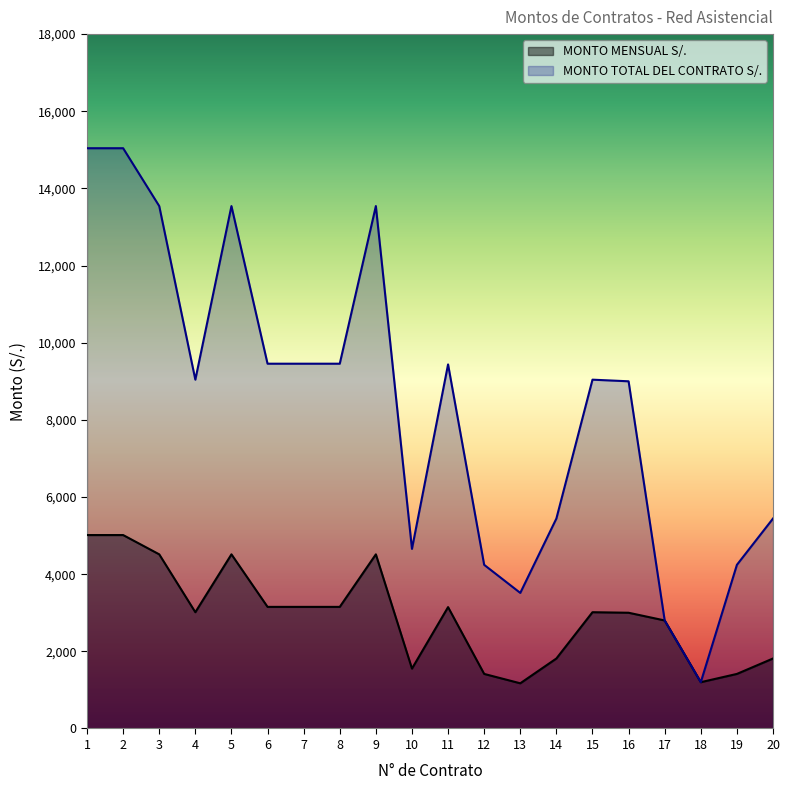

True or false: MONTO TOTAL DEL CONTRATO S/. has more than 2 interior local peaks.

True